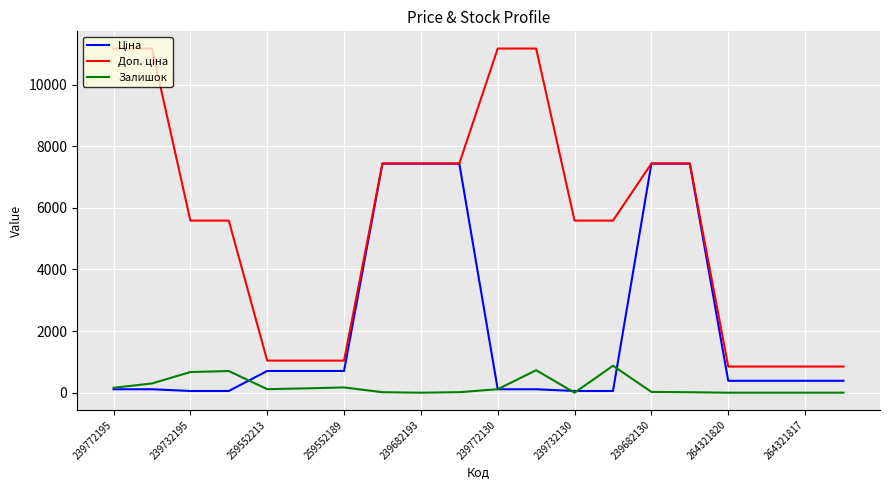

What is the maximum value shown in the chart?

11169.0